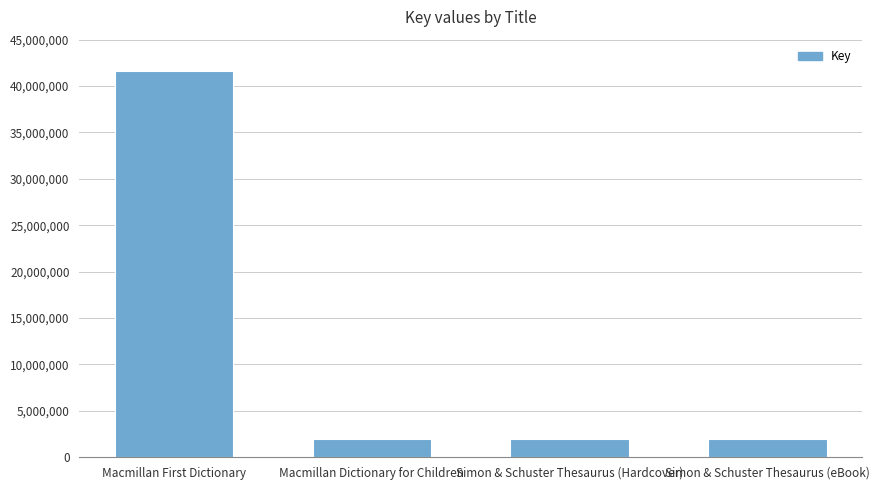

How many data points are less than 1936253?

2